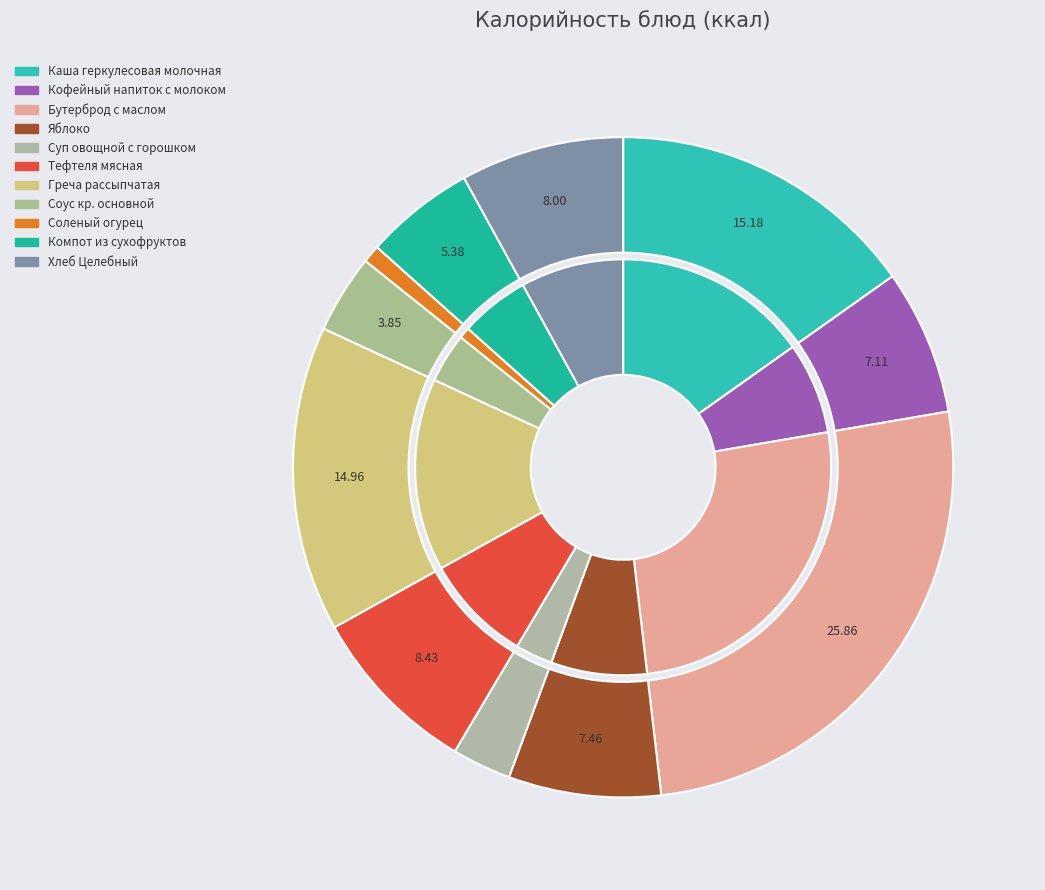

What is the change in value from Каша геркулесовая молочная to Соленый огурец?

-215.4